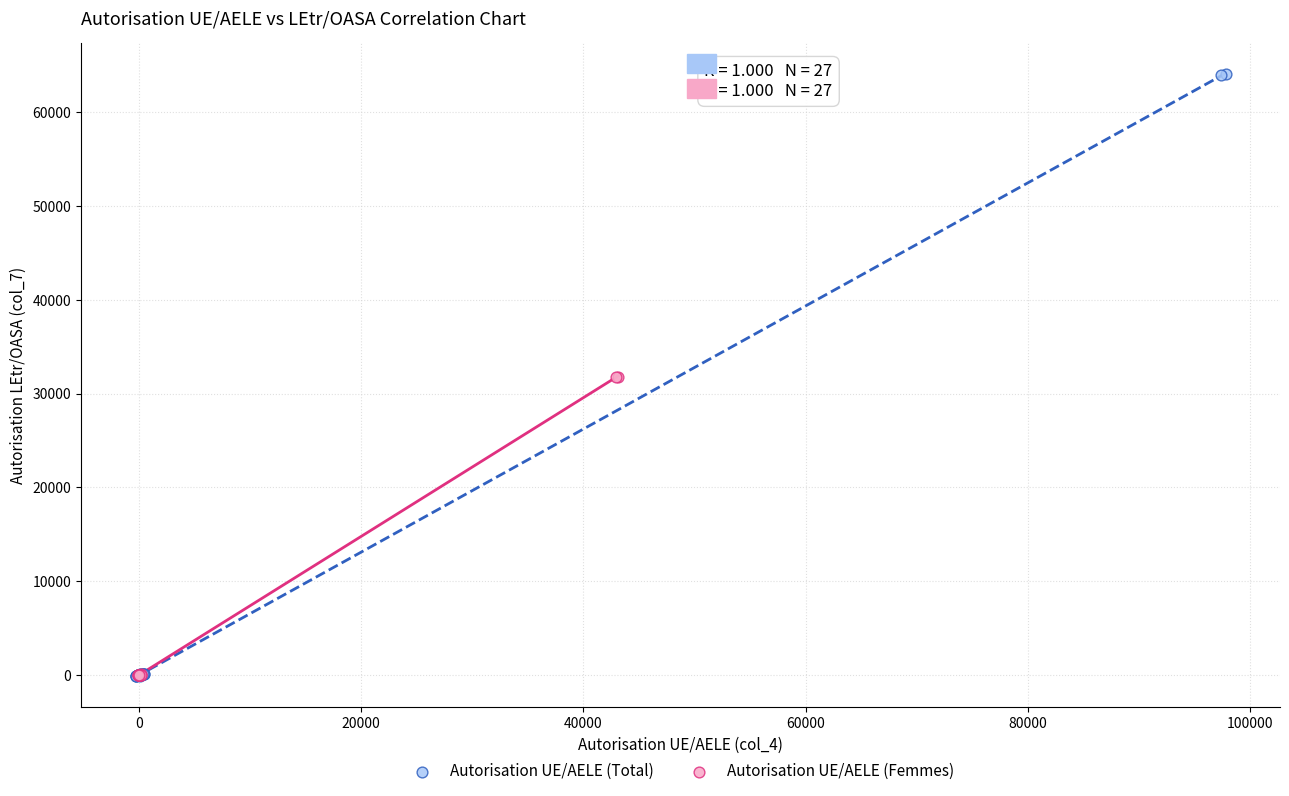

Which series contains the highest Y value?

Autorisation UE/AELE (Total)